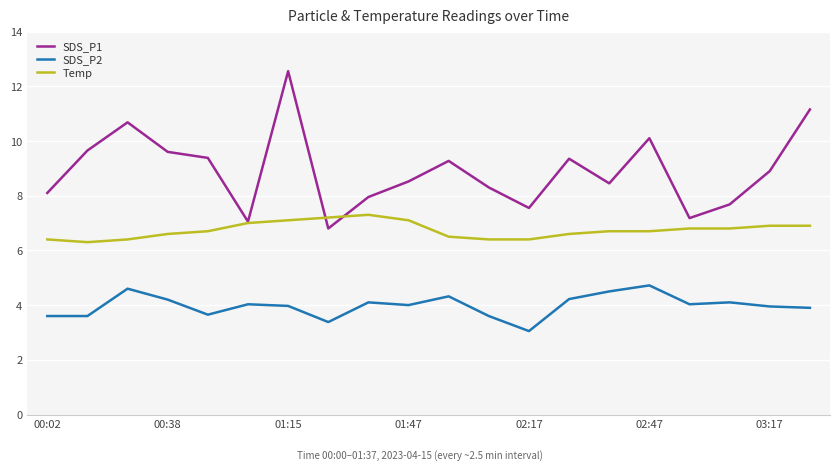

True or false: SDS_P2 and SDS_P1 cross at least once.

False